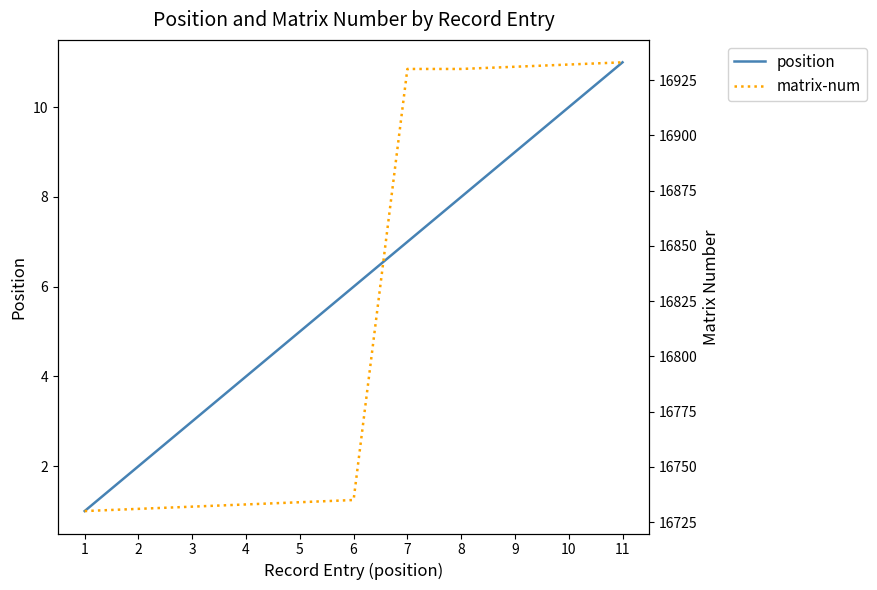

What is the difference between the highest and lowest values at 5?

16729